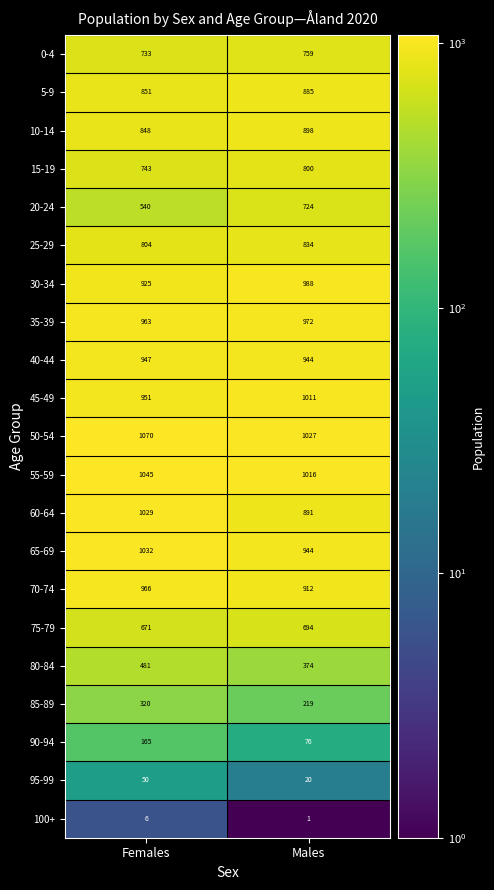

At how many categories does at least one series exceed 748?

2